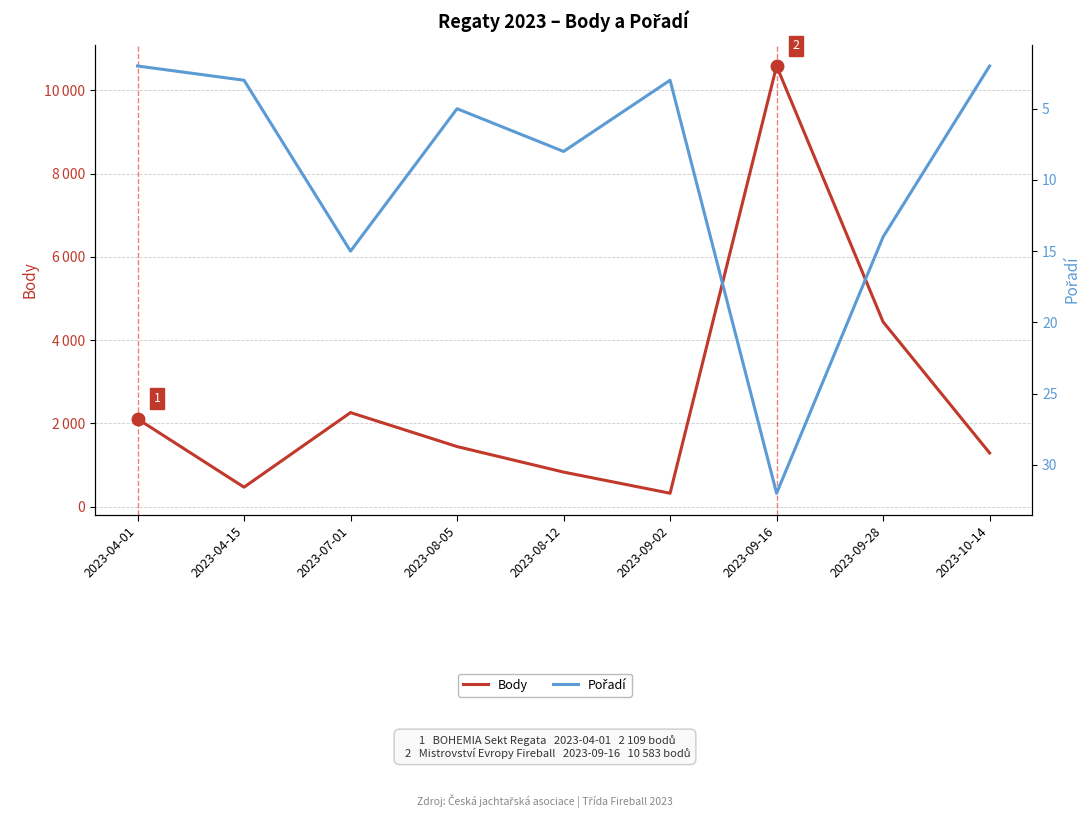

What is the difference between the maximum and minimum values in the Body series?

10260